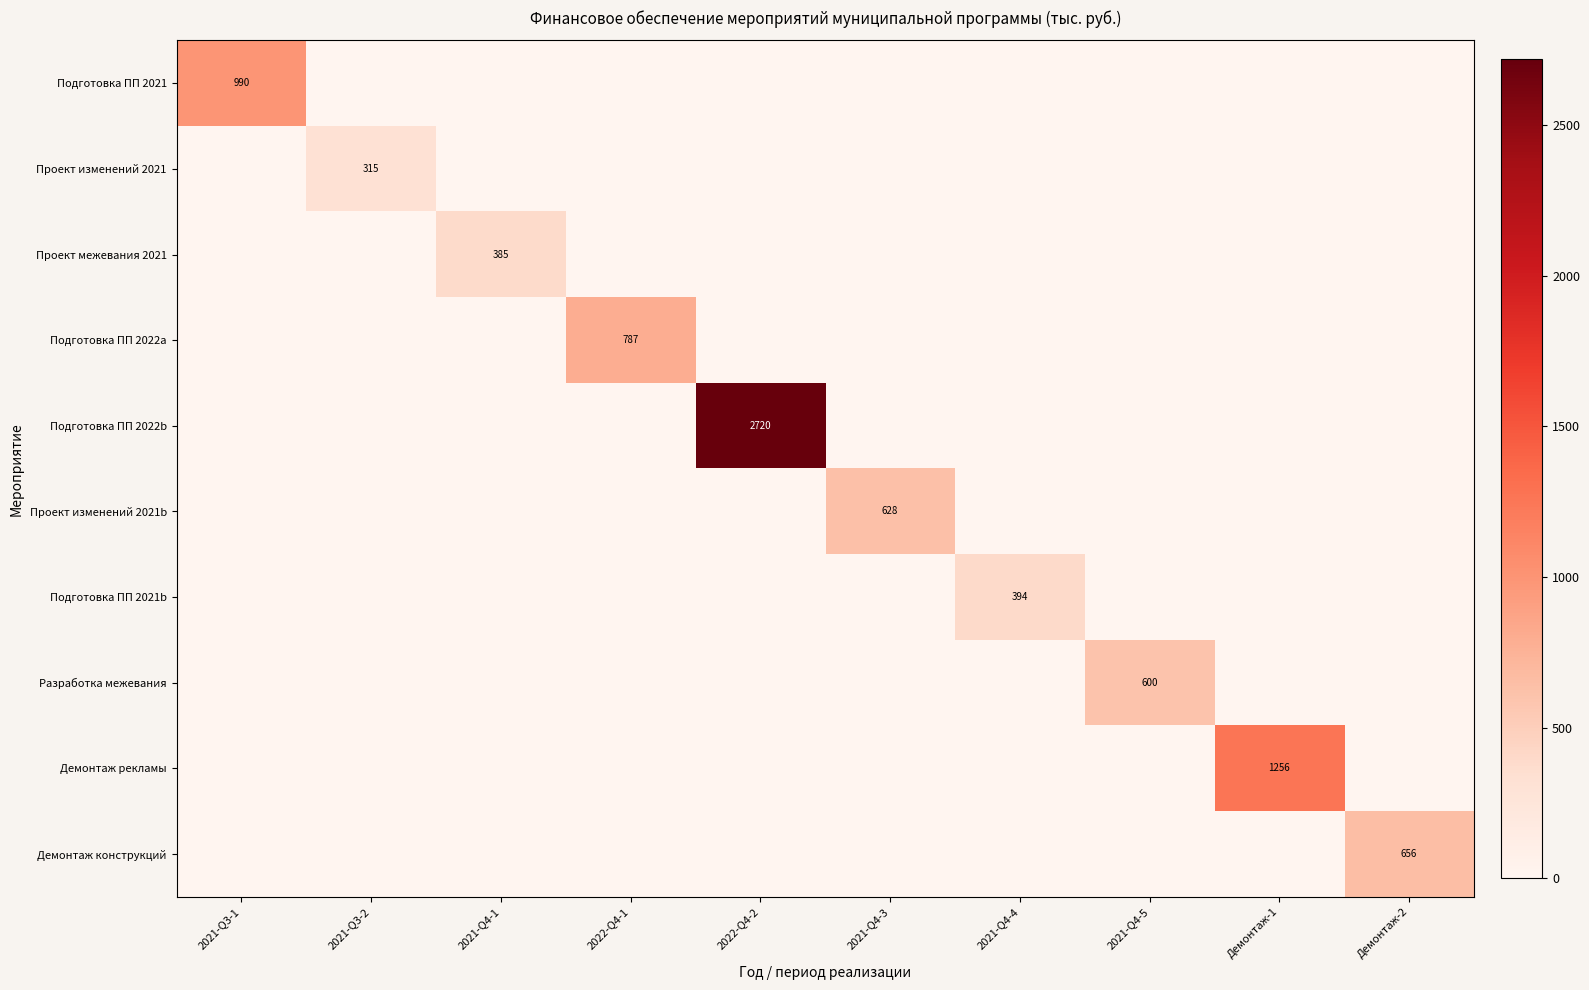

The Демонтаж конструкций series shows 245 at Демонтаж-2. True or false?

False